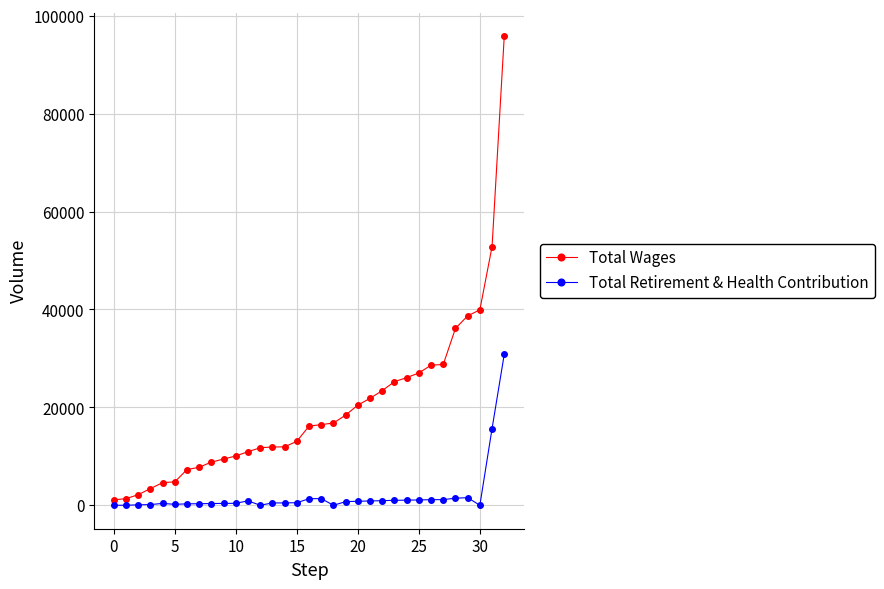

Which series has the largest total across all categories?

Total Wages